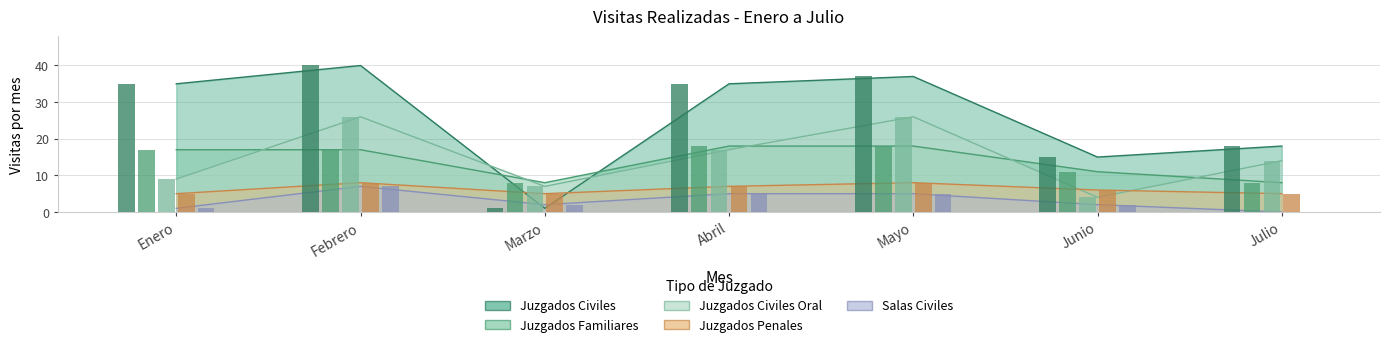

True or false: SALAS CIVILES has a value of 5 at Abril.

True